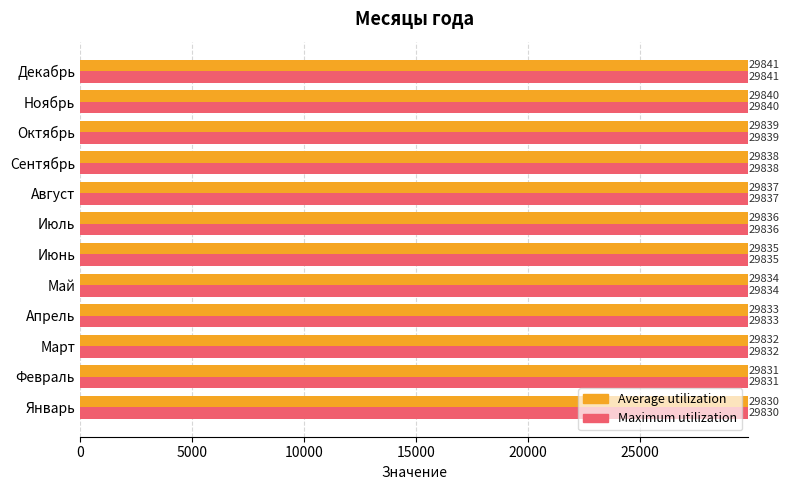

The Average utilization series shows 29831 at Февраль. True or false?

True